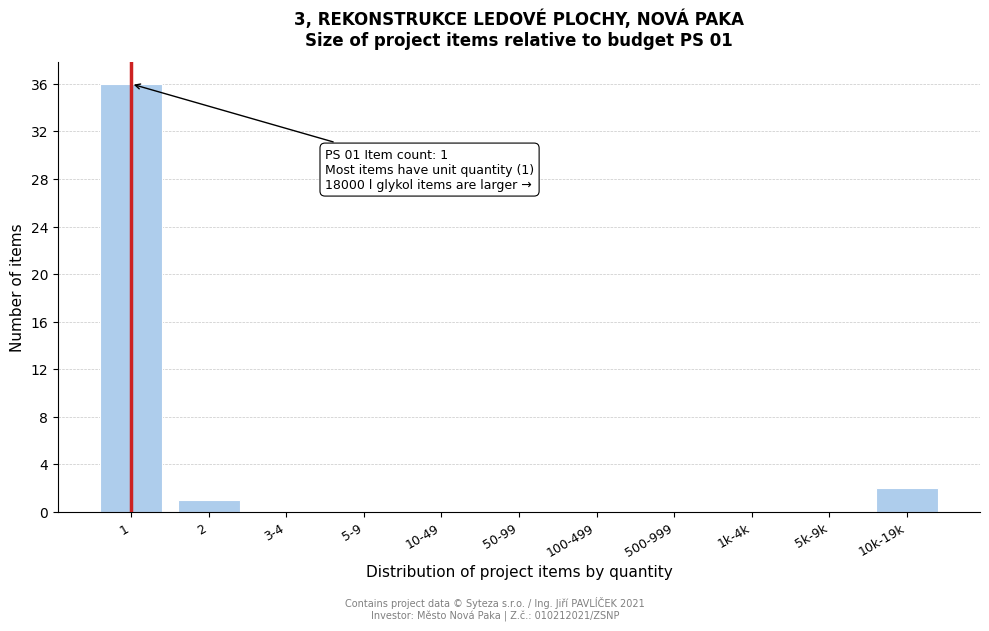

Reading right to left, what are all the values shown in this chart?

10k-19k=2	5k-9k=0	1k-4k=0	500-999=0	100-499=0	50-99=0	10-49=0	5-9=0	3-4=0	2=1	1=36